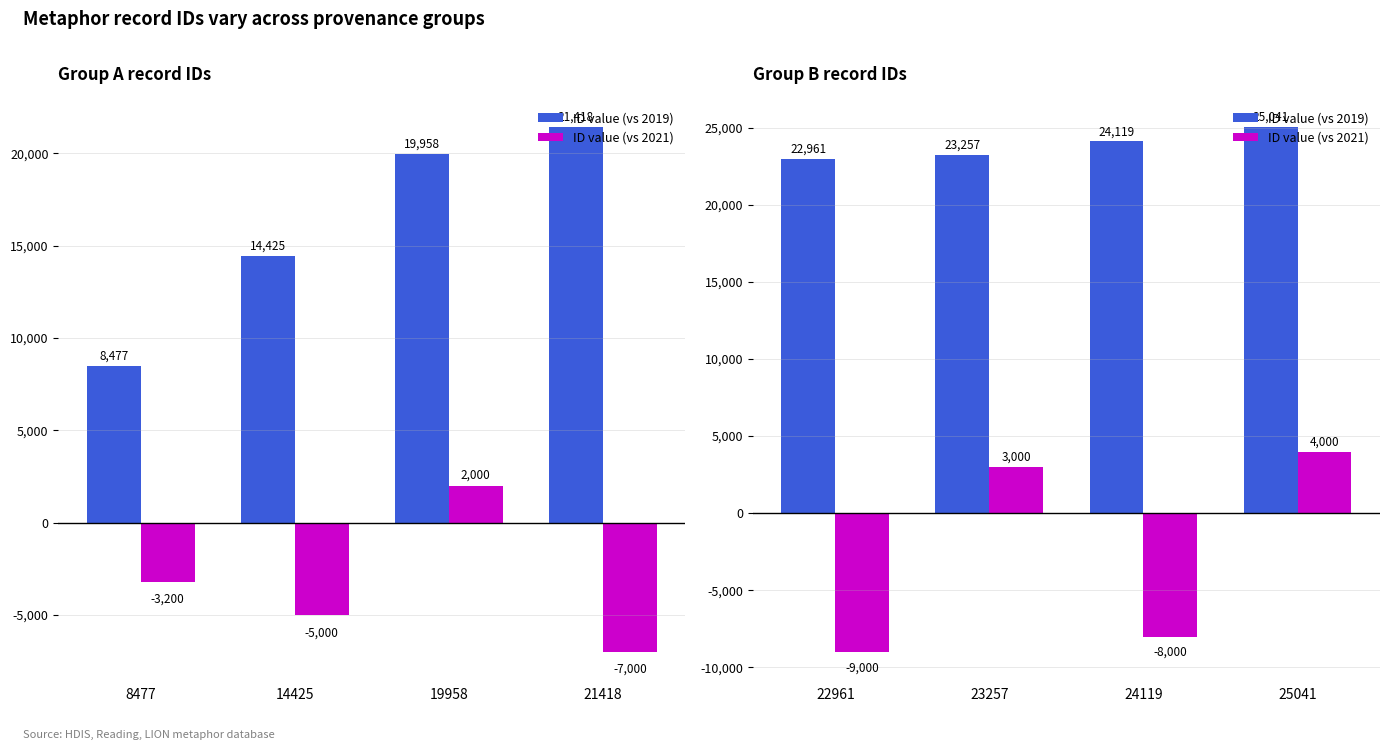

Does the chart contain stacked bars?

No